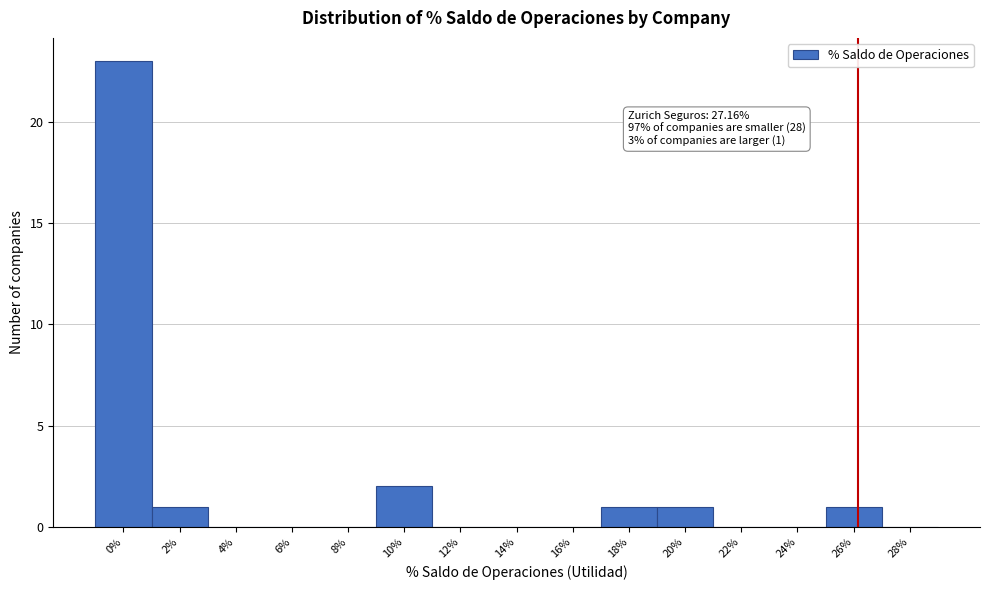

Reading left to right, list all the values displayed in this chart.

0%=23	2%=1	4%=0	6%=0	8%=0	10%=2	12%=0	14%=0	16%=0	18%=1	20%=1	22%=0	24%=0	26%=1	28%=0